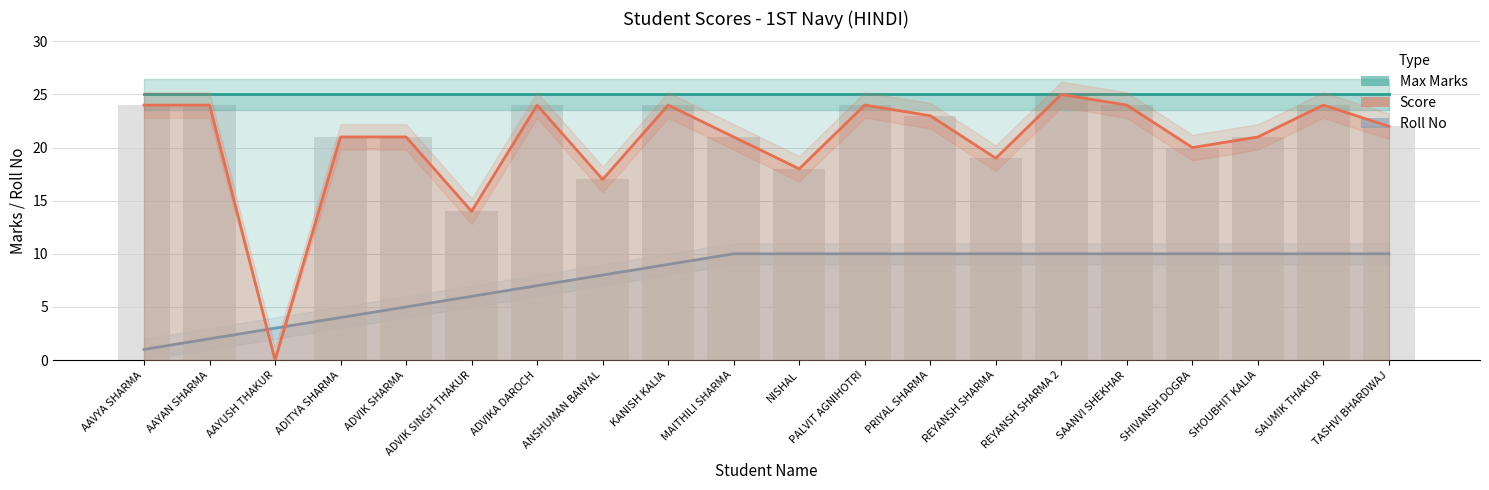

List the labels in order of Max Marks value, largest first.

AAVYA SHARMA, AAYAN SHARMA, AAYUSH THAKUR, ADITYA SHARMA, ADVIK SHARMA, ADVIK SINGH THAKUR, ADVIKA DAROCH, ANSHUMAN BANYAL, KANISH KALIA, MAITHILI SHARMA, NISHAL, PALVIT AGNIHOTRI, PRIYAL SHARMA, REYANSH SHARMA, REYANSH SHARMA 2, SAANVI SHEKHAR, SHIVANSH DOGRA, SHOUBHIT KALIA, SAUMIK THAKUR, TASHVI BHARDWAJ